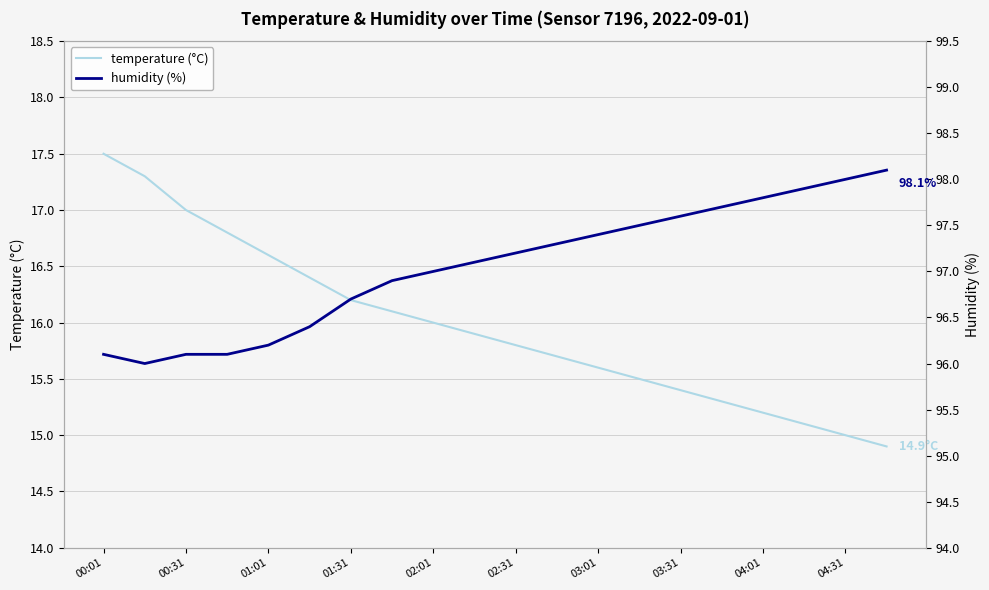

The value of temperature (°C) at 00:01 is 17.5. True or false?

True